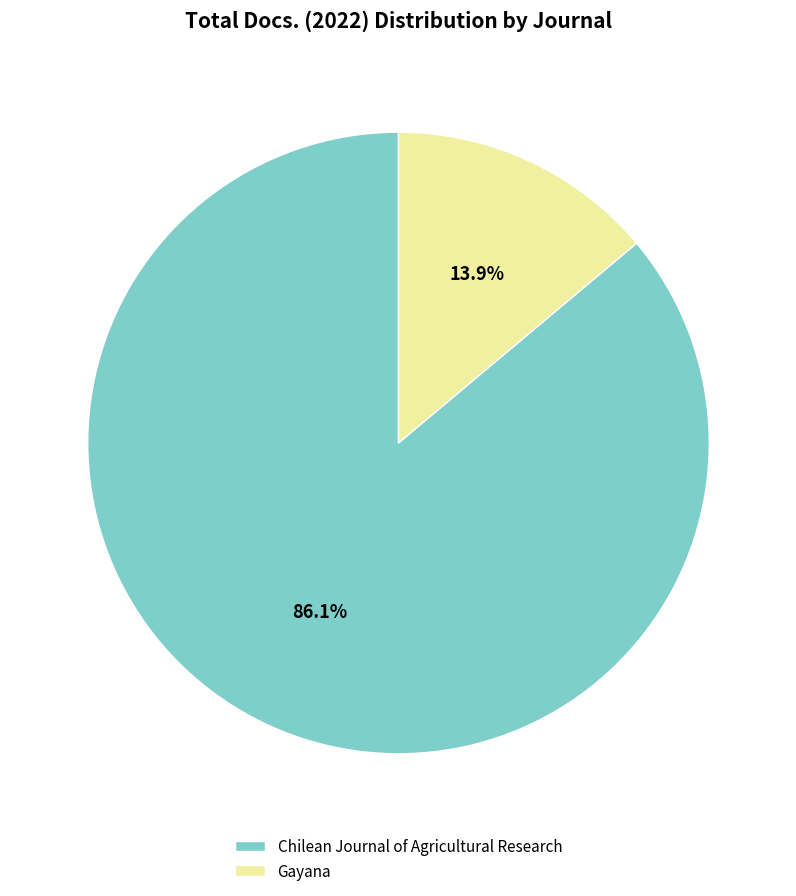

Between Gayana and Chilean Journal of Agricultural Research, which is larger?

Chilean Journal of Agricultural Research